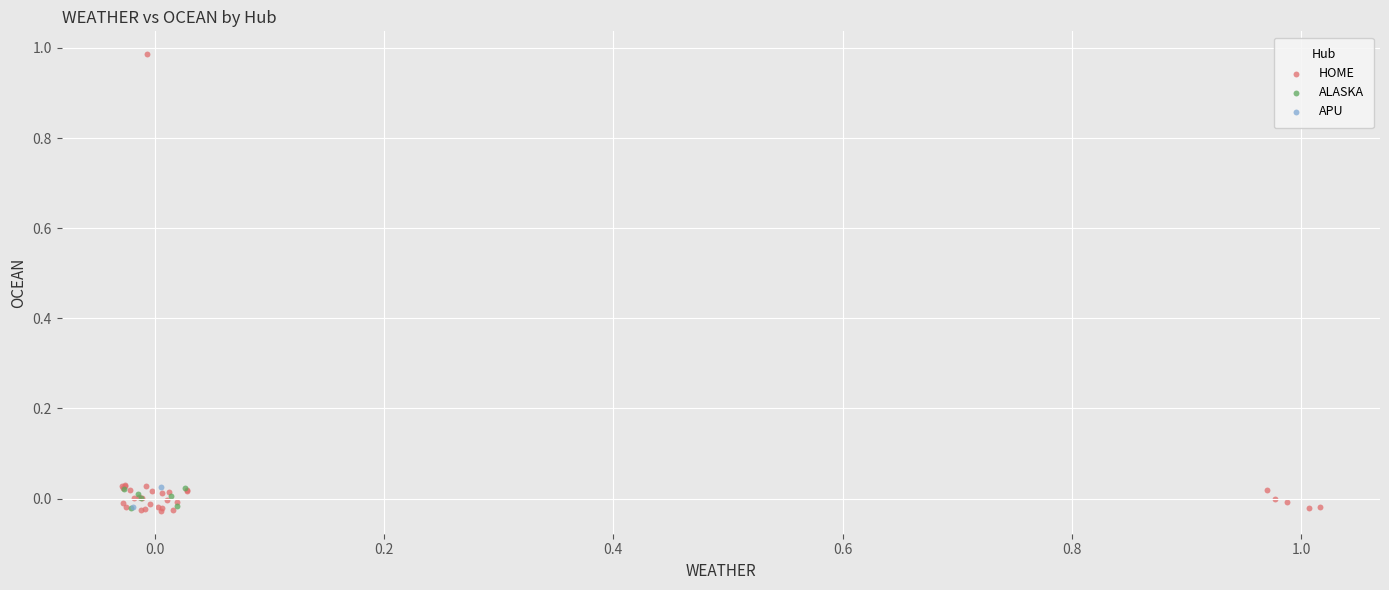

What are all the series names shown in the legend?

HOME, ALASKA, APU